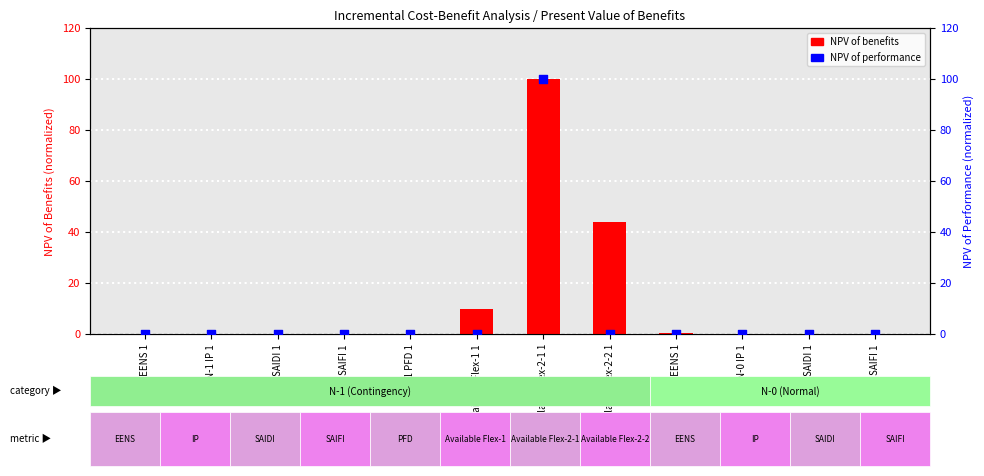

Which series reaches the minimum Y coordinate?

NPV of performance